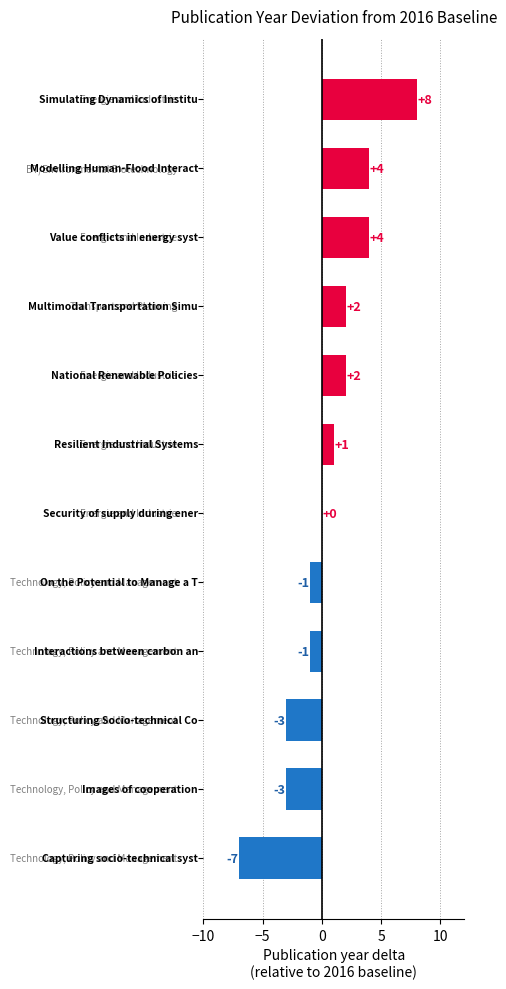

Does the chart contain stacked bars?

No